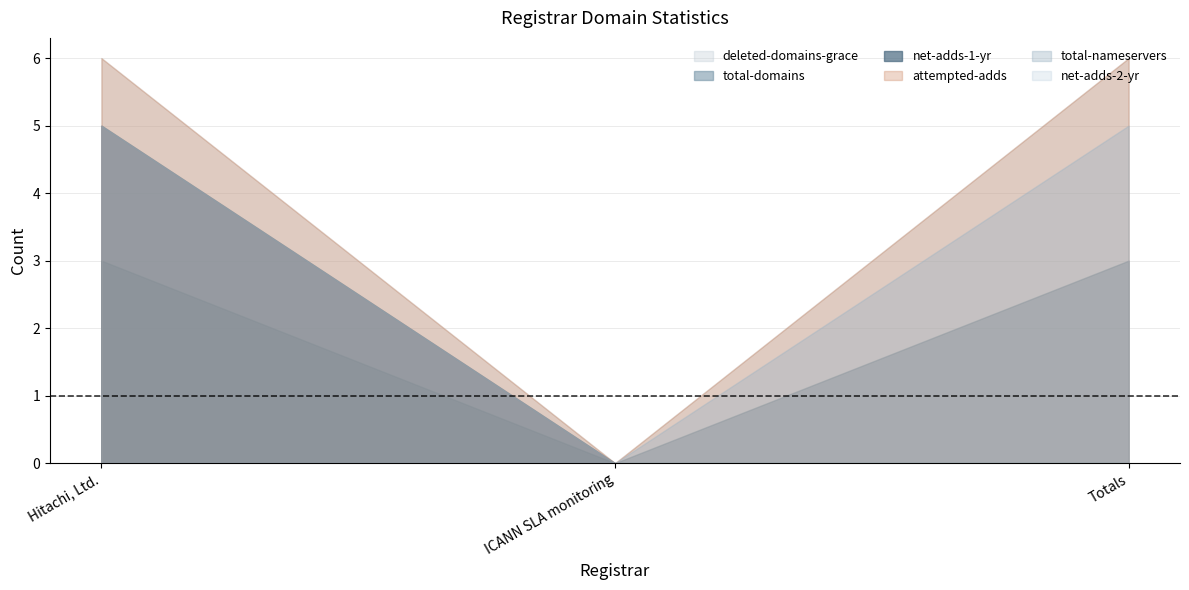

Which series has the largest total across all categories?

deleted-domains-grace